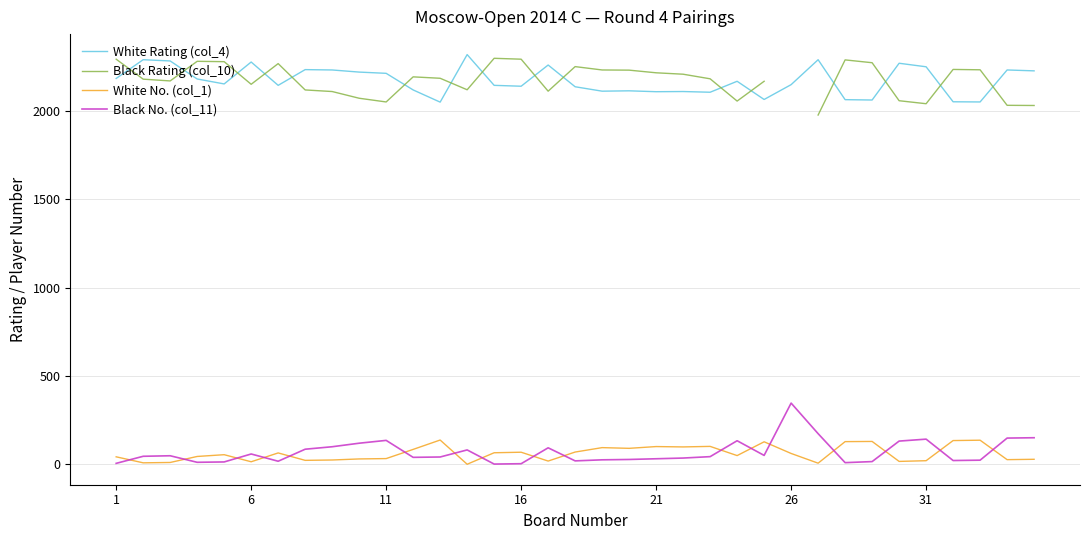

True or false: Black Rating (col_10) has a value of 1323.6 at 11.

False